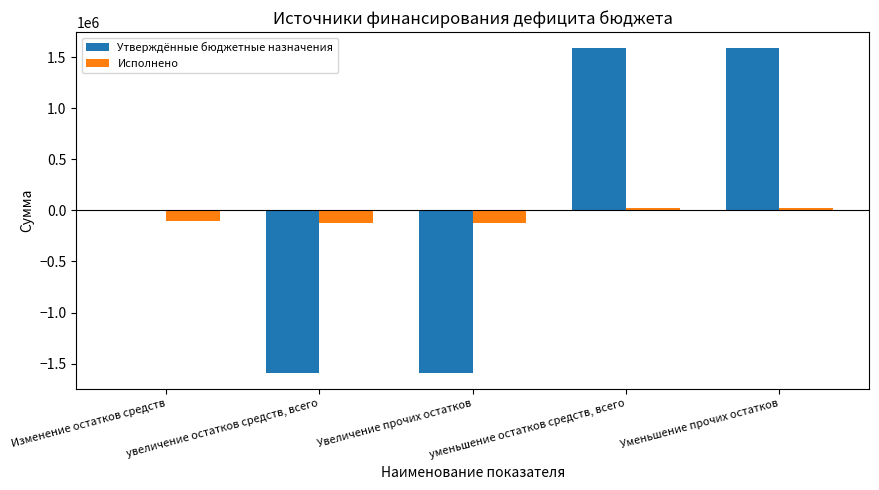

Is it true that Исполнено equals -127239.3 at Увеличение прочих остатков?

True